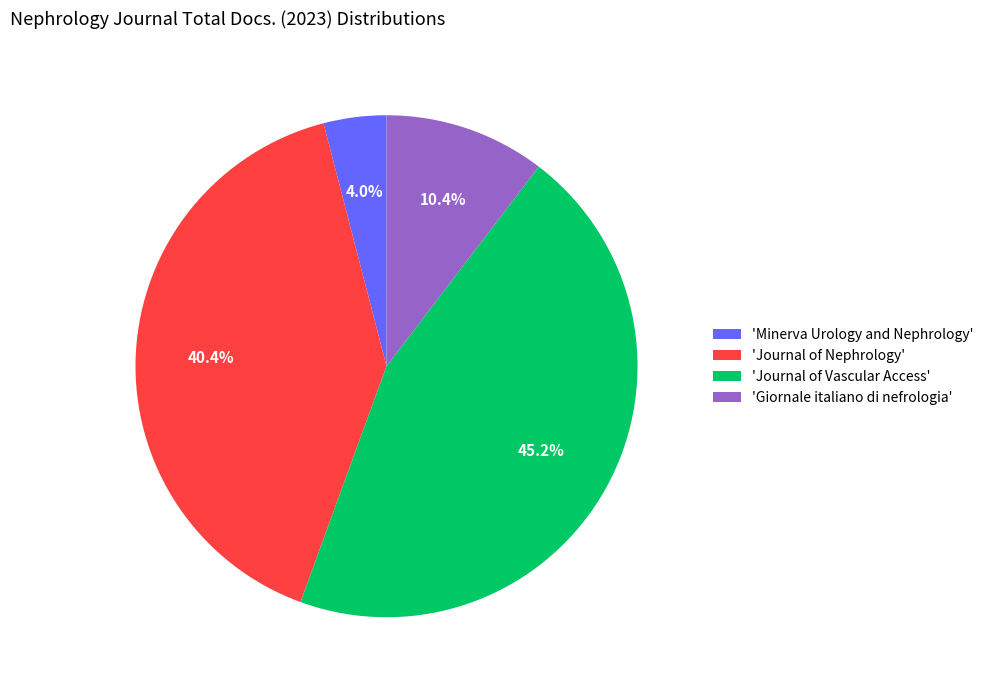

Which has a higher value, 'Journal of Vascular Access' or 'Giornale italiano di nefrologia'?

'Journal of Vascular Access'